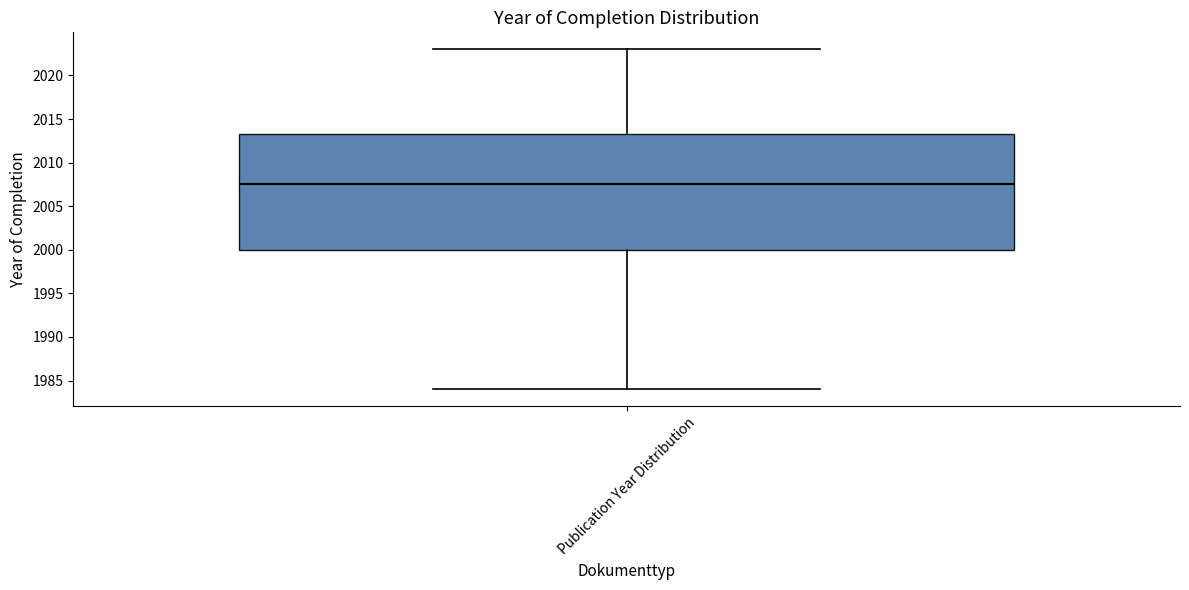

Transcribe this box plot: give where the median line is, the range the box spans, and where the two whiskers end, as read against the y-axis. The values are not printed on the chart, so give them approximately, as read against the axis.

median 2007.5, box 2000.0 to 2013.5, whiskers 1984.0 to 2023.0